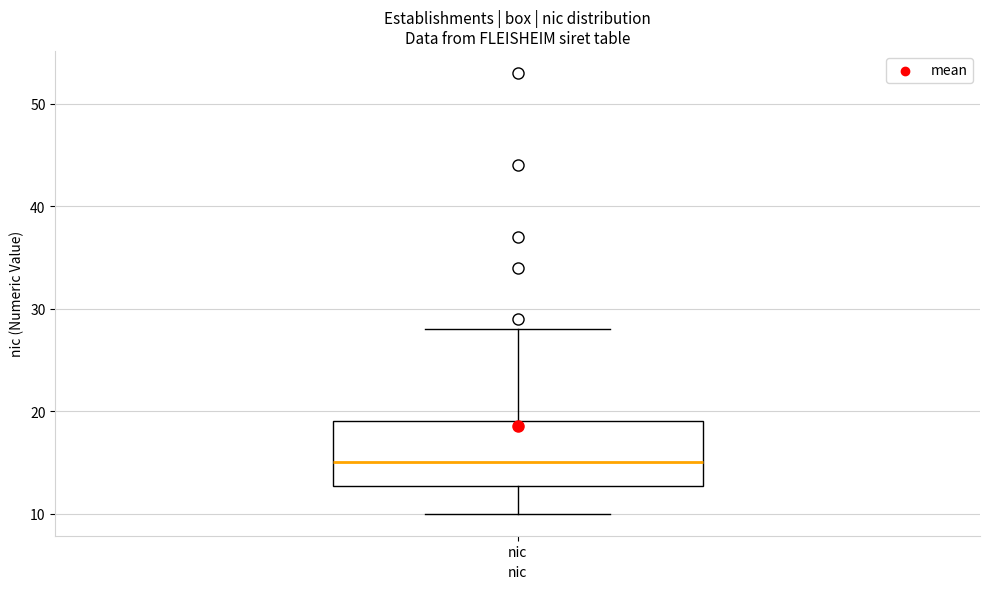

Transcribe this box plot: give where the median line is, the range the box spans, and where the two whiskers end, as read against the y-axis. The values are not printed on the chart, so give them approximately, as read against the axis.

median 15, box 13 to 19, whiskers 10 to 28